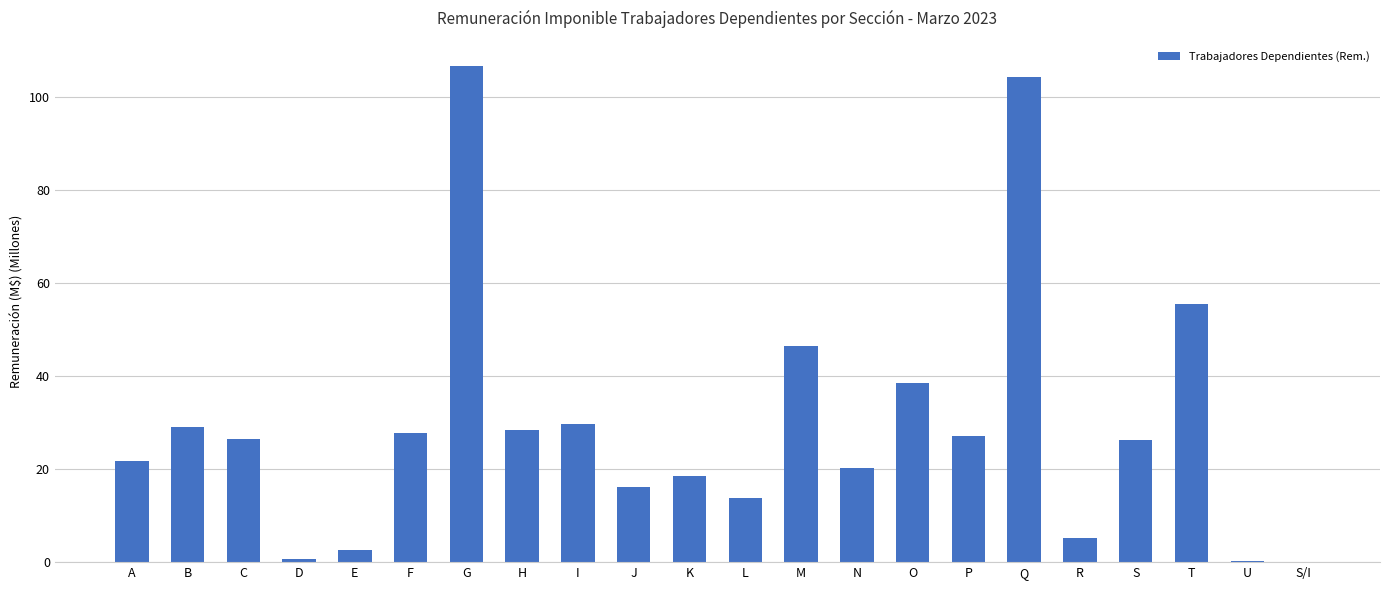

What is the change in value from B to N?

-8.8